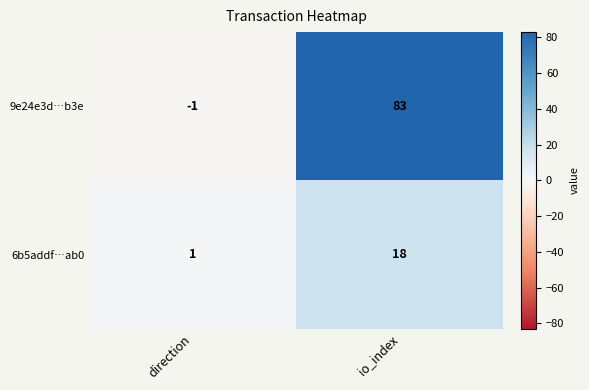

Between direction and io_index, which series saw the biggest shift?

9e24e3d…b3e